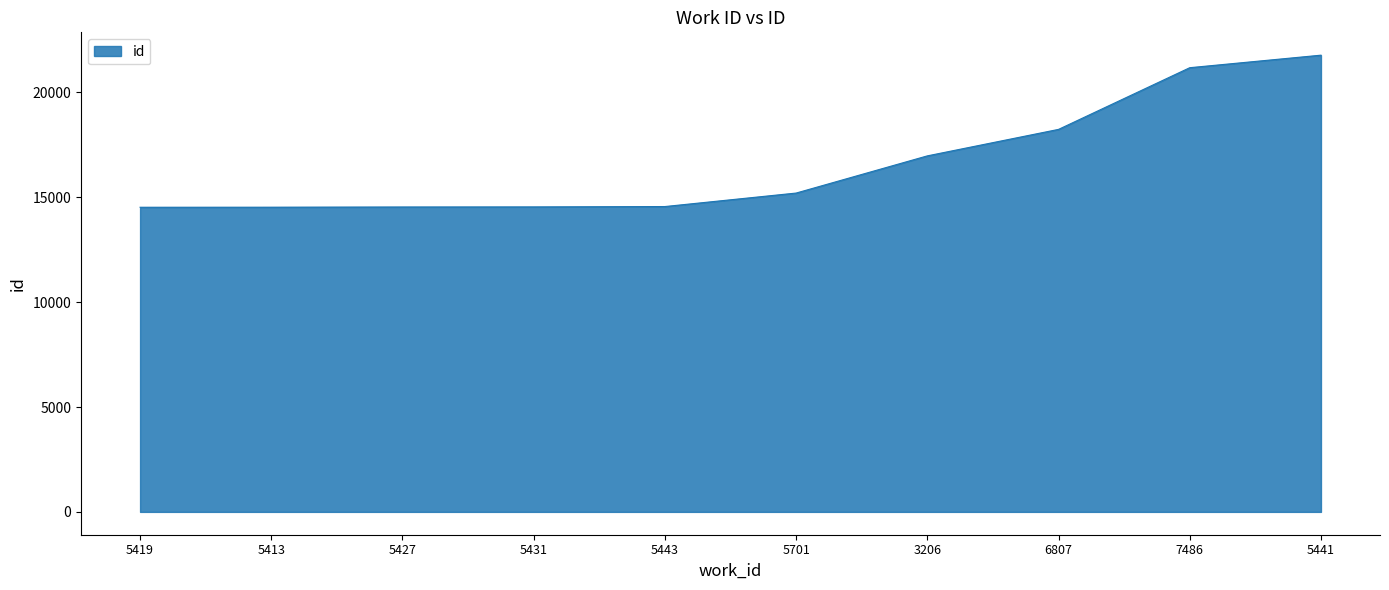

Approximately how many times larger is the value at 5443 compared to 5427?

1.0